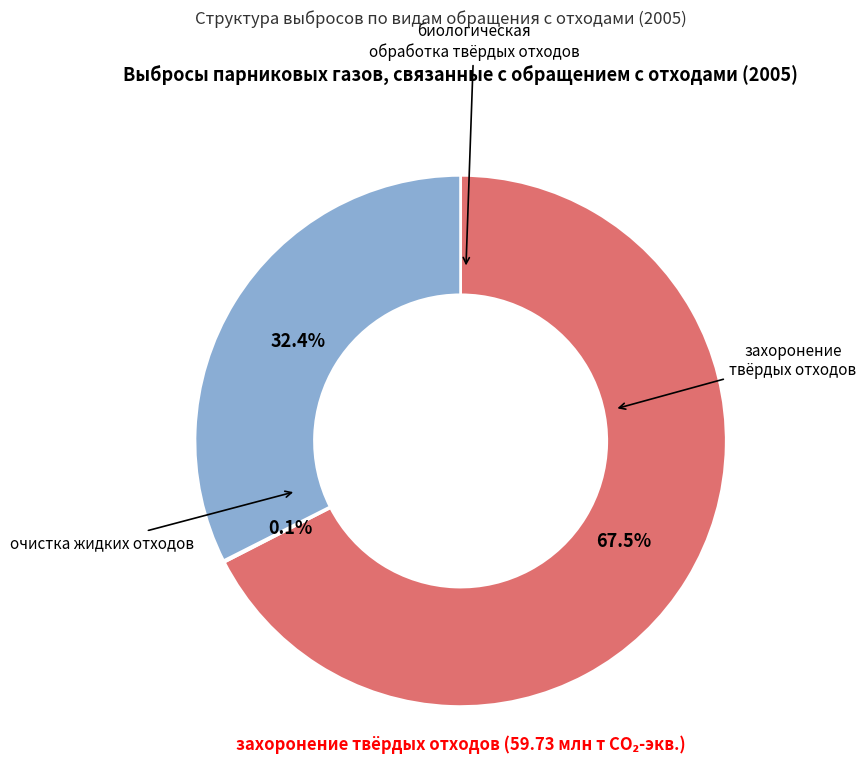

Does any single category account for the majority?

Yes